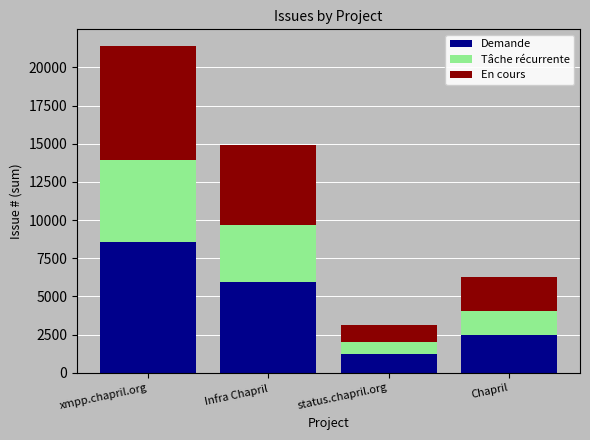

What are all the series names shown in the legend?

Demande, Tâche récurrente, En cours